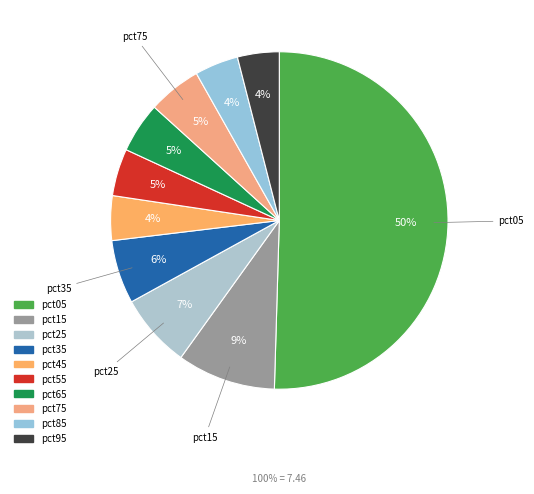

To the nearest percent, what is the average slice percentage?

10%